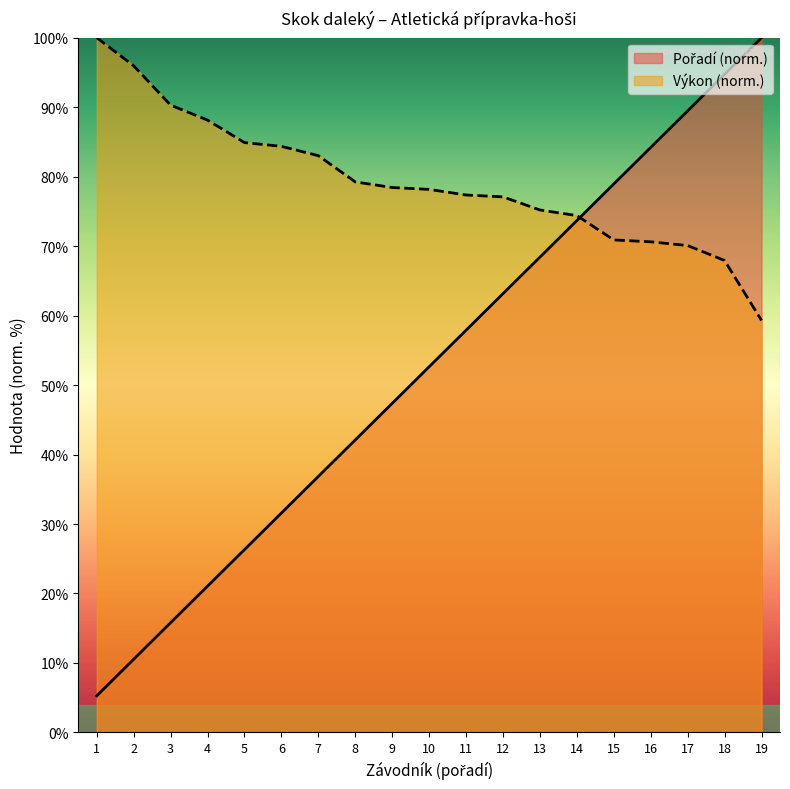

What is the total value across all series at 10?

130.8